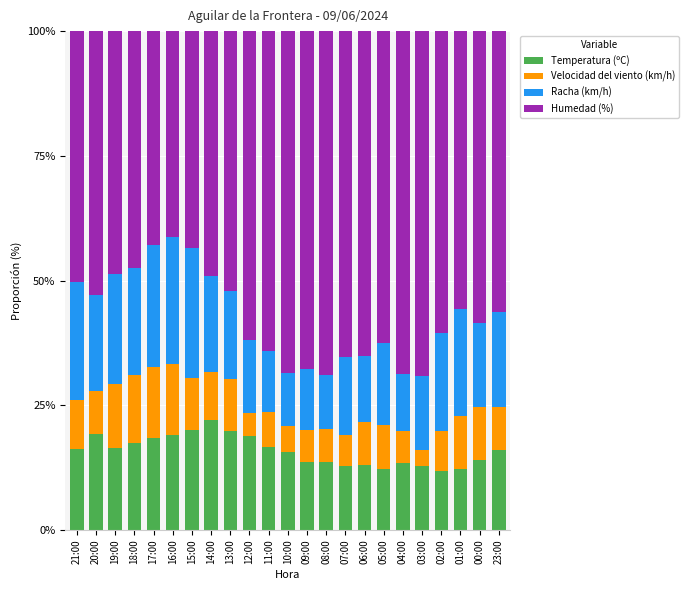

What is the total value across all series at 16:00?

100.0